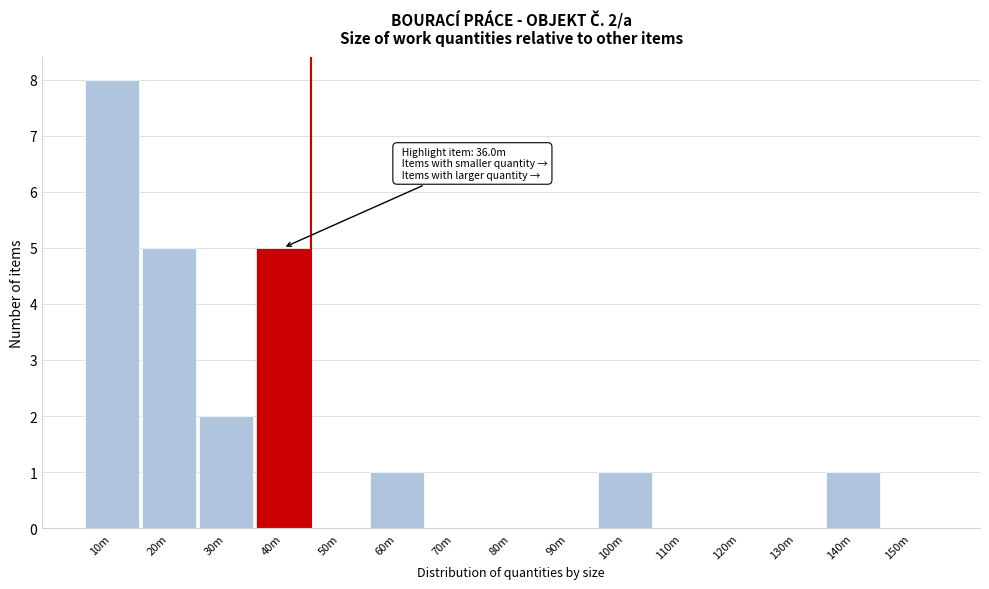

Reading left to right, transcribe all the data shown in this chart.

10m=8	20m=5	30m=2	40m=5	50m=0	60m=1	70m=0	80m=0	90m=0	100m=1	110m=0	120m=0	130m=0	140m=1	150m=0